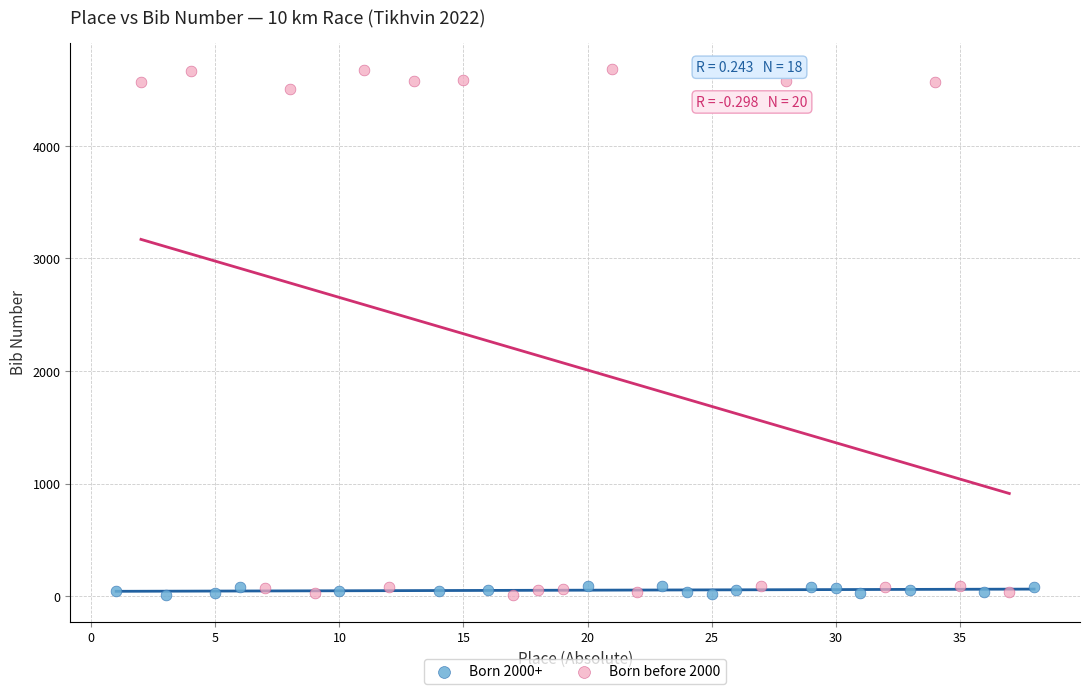

Which series has the widest spread of Y values?

Born before 2000